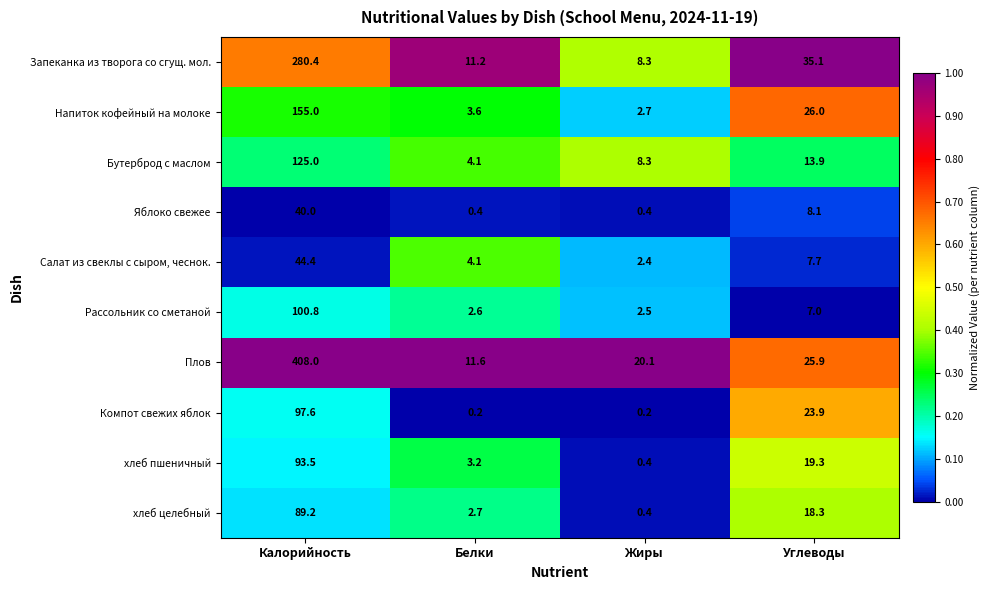

How many values in the хлеб целебный series exceed 18?

2